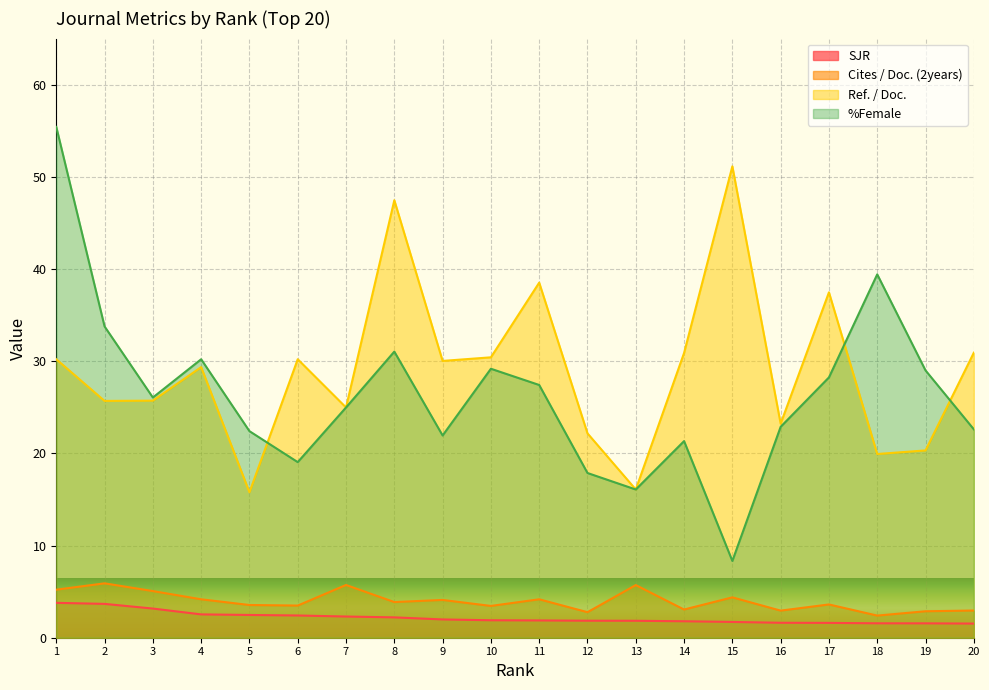

Is the value of SJR at 10 greater than the value of %Female at 11?

No